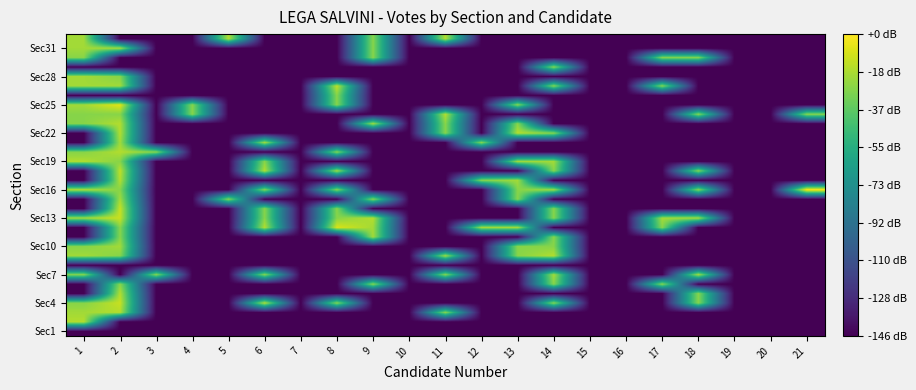

How many categories are shown in the chart?

21